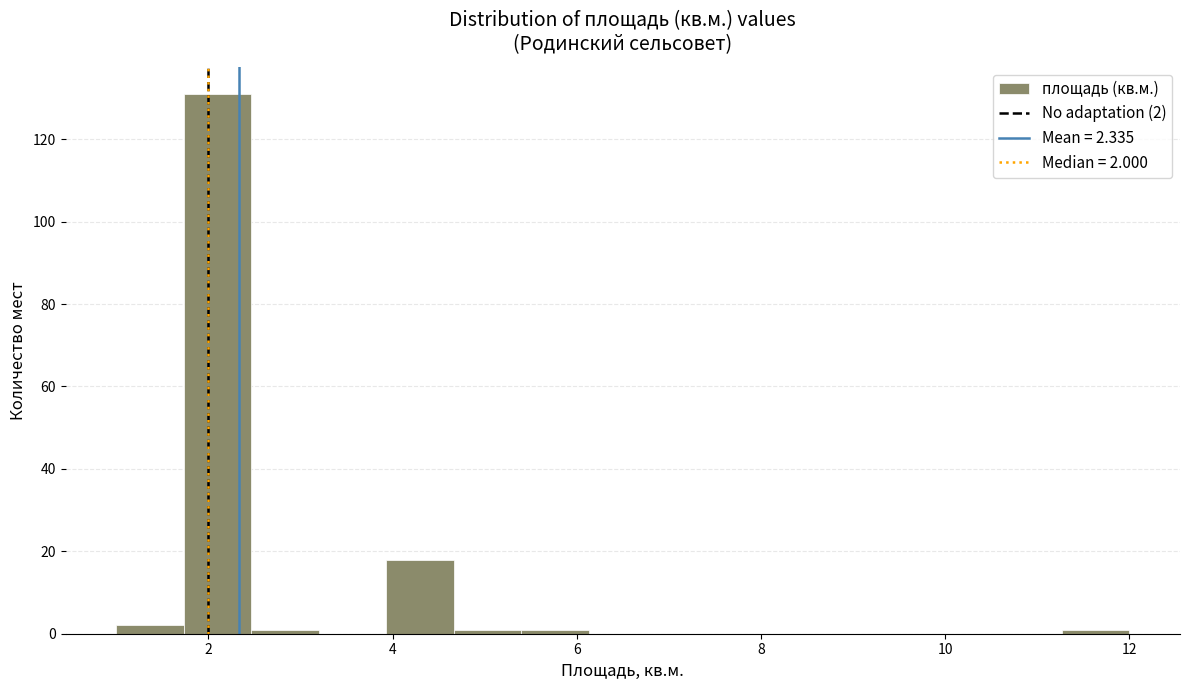

Around what value on the x-axis is the tallest bar? Give the approximate position of its centre, as read against the axis.

2.2